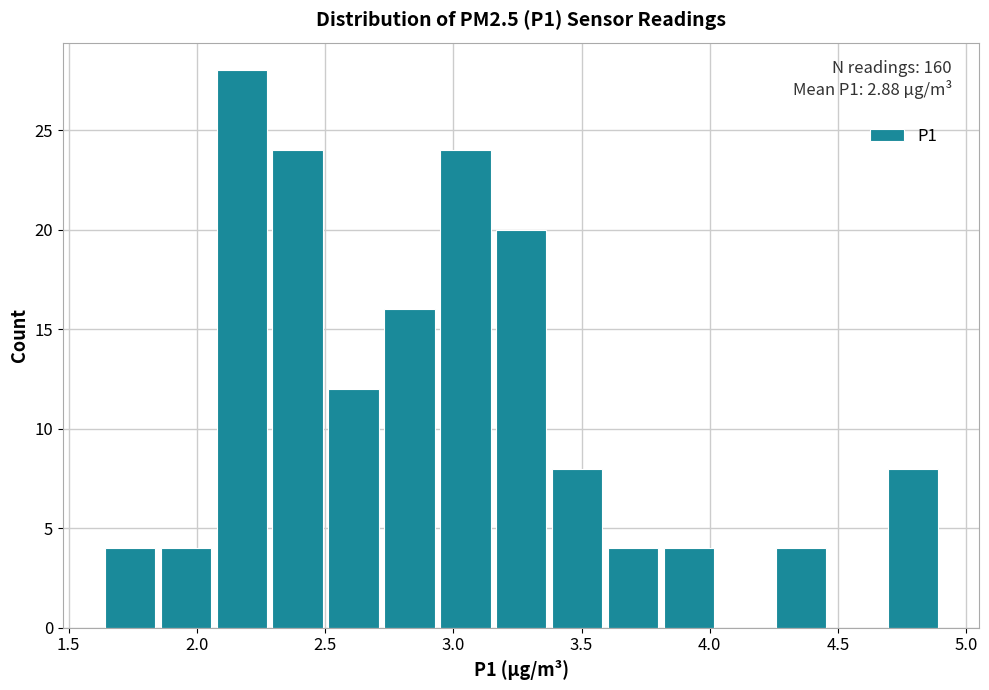

Which range on the x-axis has the tallest bar?

2.05 to 2.30